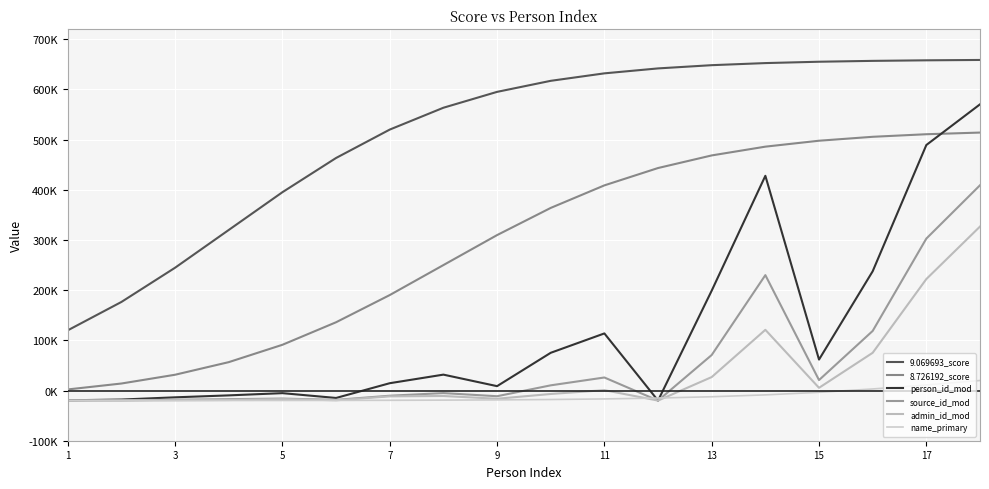

Reading left to right, extract all data points from this chart.

9.069693_score: 119991.9	176554.3	244765.3	320000.0	395234.7	463445.7	520008.1	563541.3	595162.4	617178.1	632057.9	641914.0	648355.7	652528.9	655217.2	656942.5	658047.3	658753.6
8.726192_score: 2189.3	14005.6	31488.7	56599.6	91170.0	136087.3	190254.8	250000.0	309745.2	363912.7	408830.0	443400.4	468511.3	485994.4	497810.7	505637.6	510753.0	514067.1
person_id_mod: -19472.4	-17944.8	-13519.3	-9636.0	-5201.1	-14785.1	14606.4	31702.8	8747.7	75202.7	113812.1	-20000.0	199045.4	427897.8	61713.9	237677.2	489268.7	570326.8
source_id_mod: -19860.0	-19453.2	-18269.4	-17216.6	-15990.6	-18568.1	-10304.1	-5077.7	-11343.8	10374.3	25997.6	-20000.0	70802.9	229990.4	20849.6	118787.5	302816.7	409074.5
admin_id_mod: -19944.4	-19782.5	-19310.7	-18888.7	-16883.4	-19422.9	-11609.2	-10869.4	-16360.5	-6844.4	784.4	-20000.0	26840.3	120995.6	5411.7	75227.0	222174.1	326806.8
name_primary: -19961.9	-19940.3	-19906.4	-19853.4	-19770.3	-19640.3	-19437.3	-19121.0	-18630.1	-17872.2	-16712.7	-14962.1	-12372.0	-8651.9	-3530.4	3124.0	11148.9	20000.0